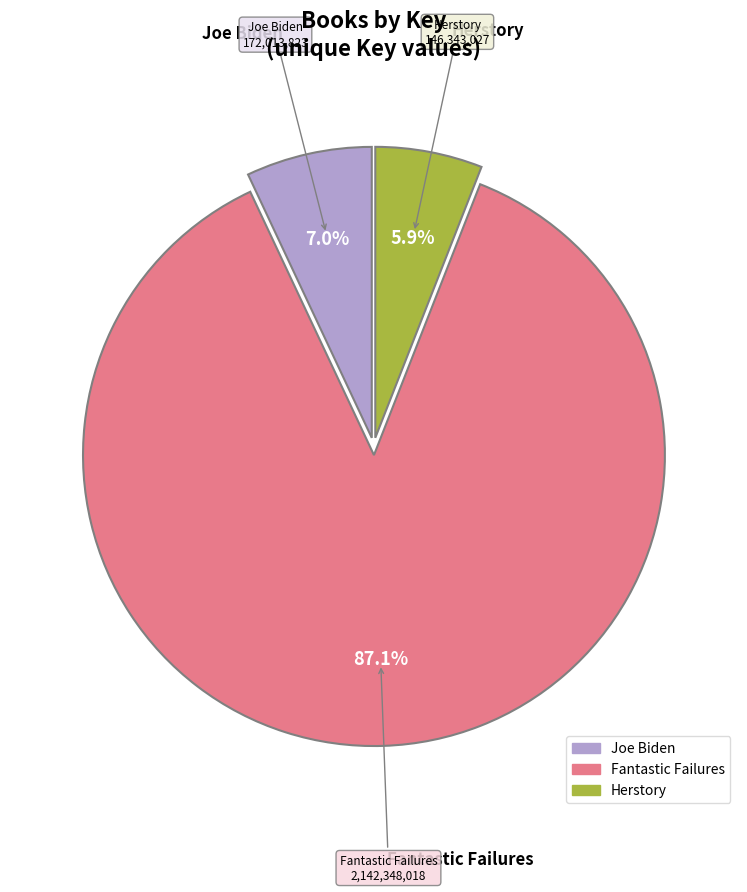

To the nearest percent, what is the combined percentage of Joe Biden and Fantastic Failures?

94%